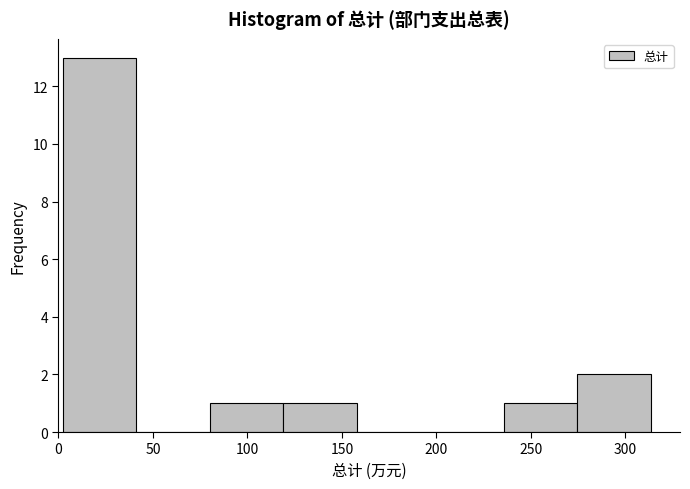

Reading left to right, list every bar in this chart as the range it spans on the x-axis followed by its height. Neither the bar edges nor the heights are printed on the chart, so give them approximately, as read against the axes.

0 to 40: 13
40 to 80: 0
80 to 120: 1
120 to 160: 1
160 to 195: 0
195 to 235: 0
235 to 275: 1
275 to 315: 2